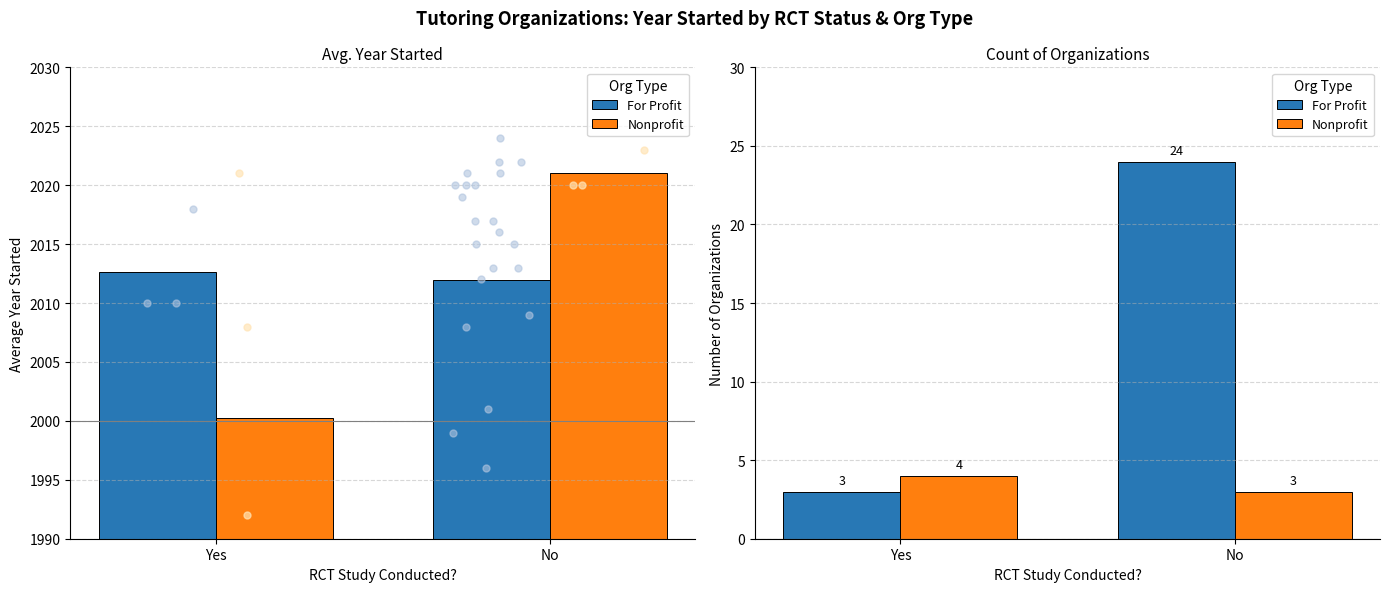

Which series contains the lowest Y value?

For Profit